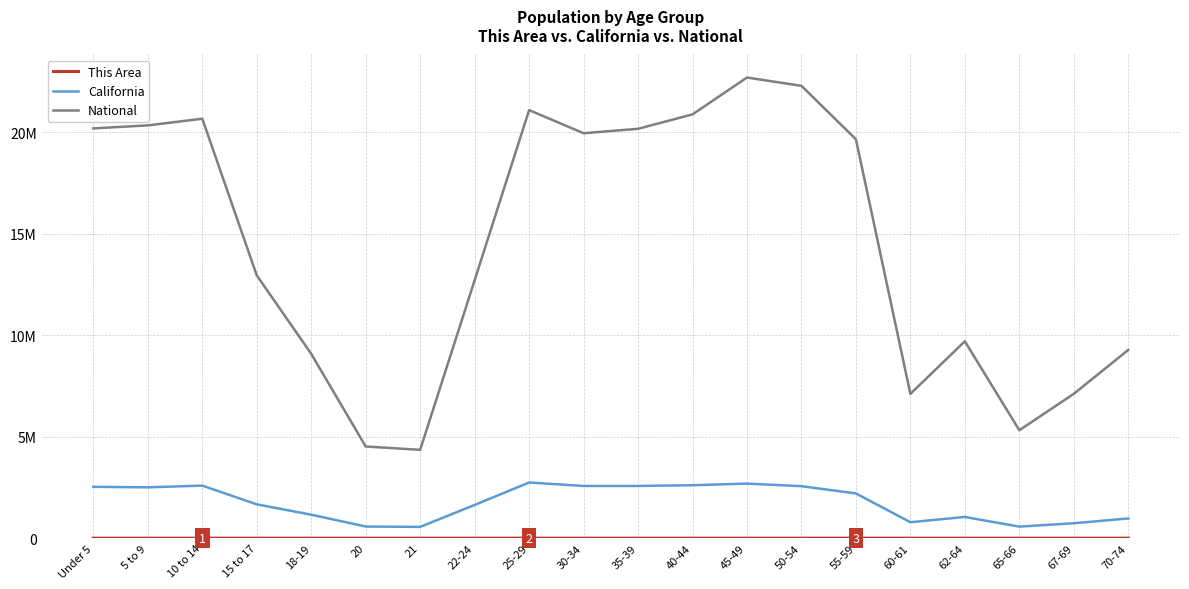

Does the chart have visible grid lines?

Yes